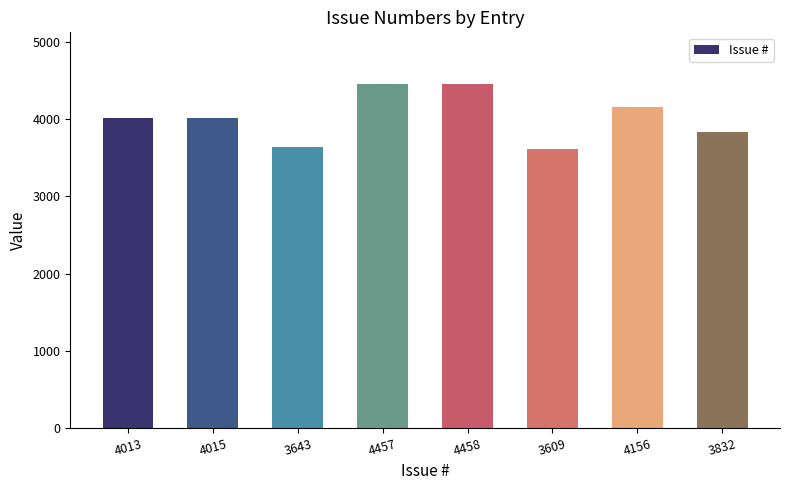

Does the chart contain stacked bars?

No